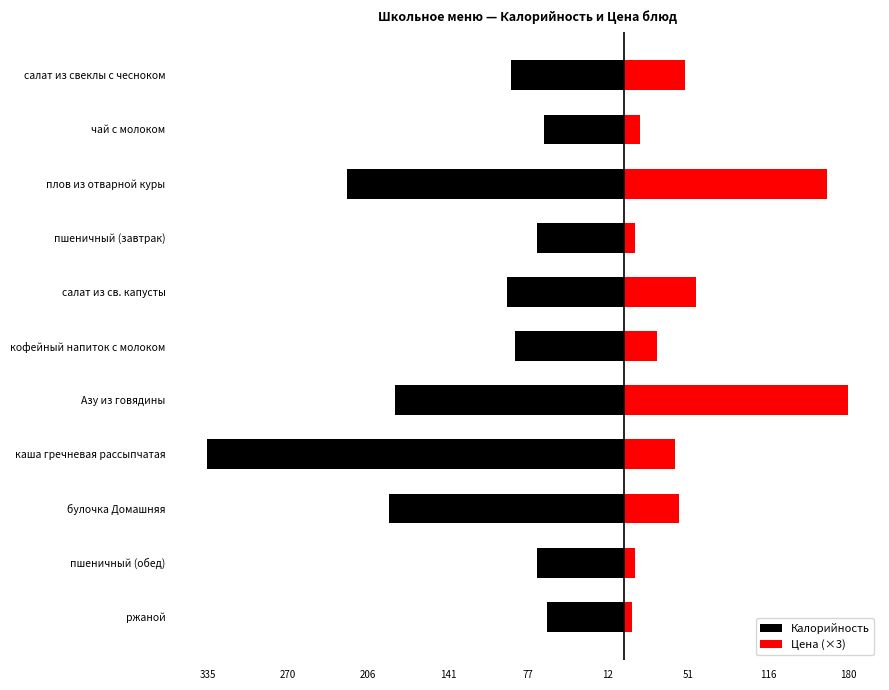

Between каша гречневая рассыпчатая and ржаной, which series saw the biggest shift?

Калорийность